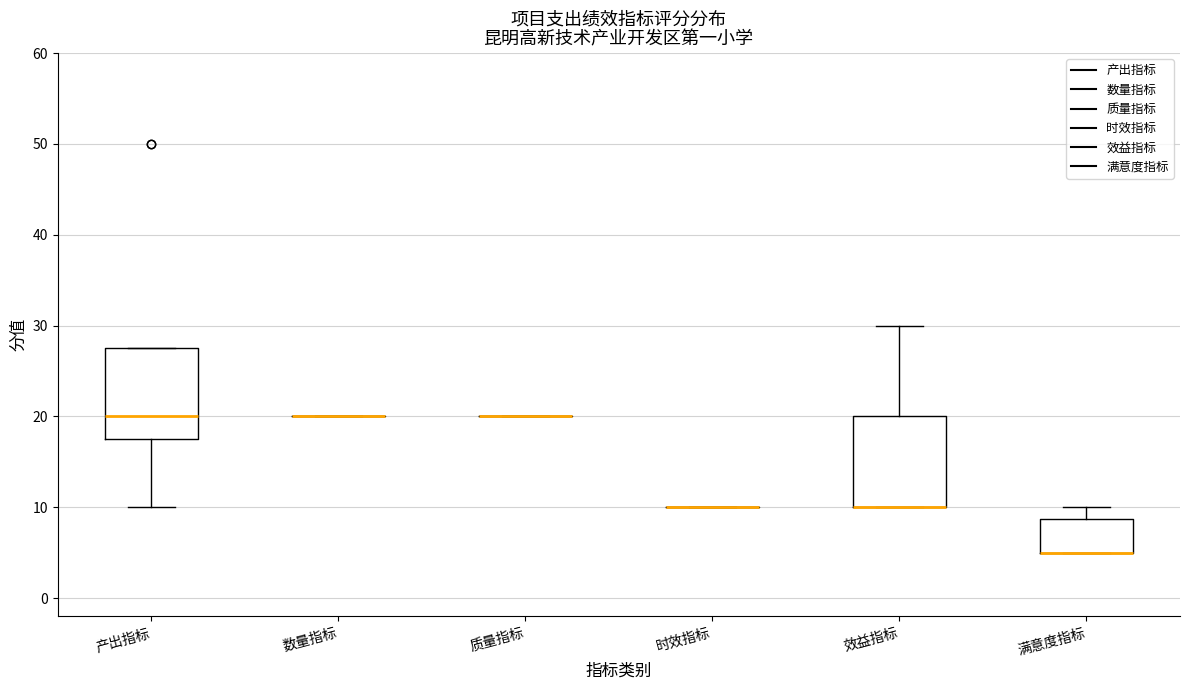

Reading left to right, transcribe this box plot: for each box, give where its median line is, the range the box spans, and where its two whiskers end, as read against the y-axis. The values are not printed on the chart, so give them approximately, as read against the axis.

产出指标: median 20, box 18 to 28, whiskers 10 to 28
数量指标: box collapsed to a line at 20, whiskers 20 to 20
质量指标: box collapsed to a line at 20, whiskers 20 to 20
时效指标: box collapsed to a line at 10, whiskers 10 to 10
效益指标: median 10 (drawn on the box's lower edge), box 10 to 20, whiskers 10 to 30
满意度指标: median 5 (drawn on the box's lower edge), box 5 to 9, whiskers 5 to 10